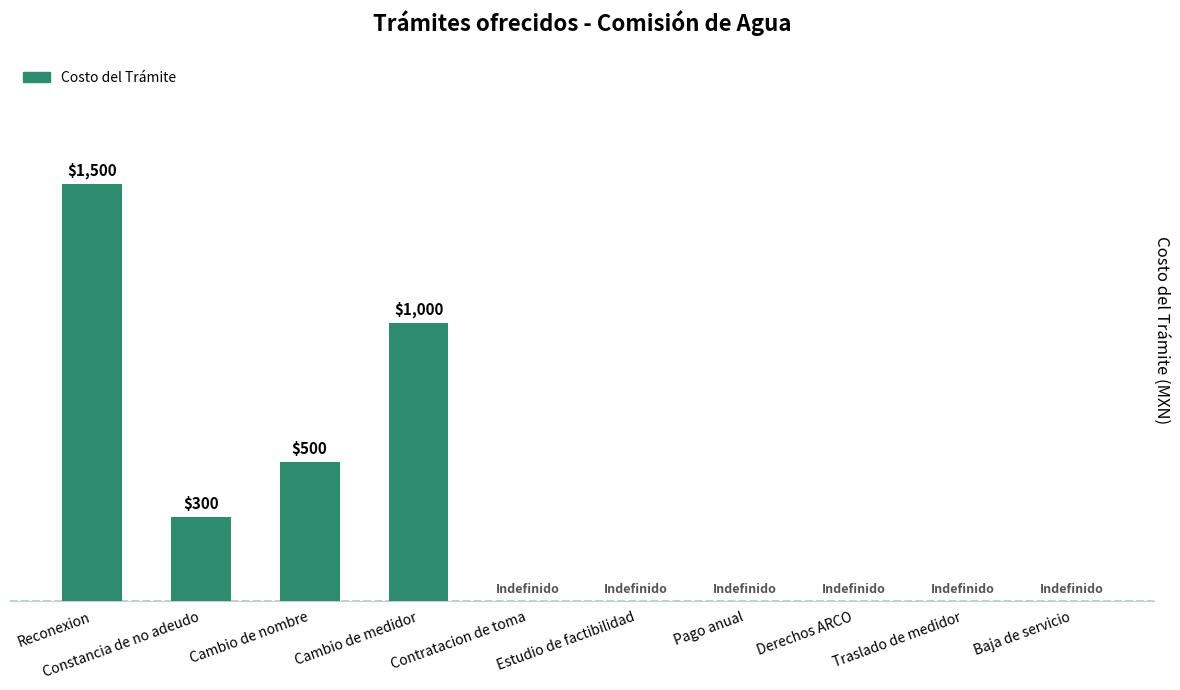

Are the bars horizontal?

No